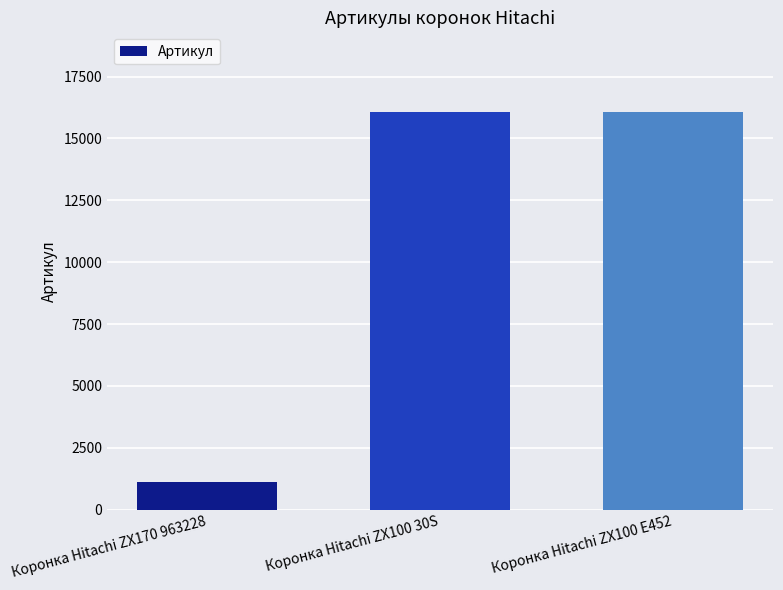

Where is the data nearest to the value 8590?

Коронка Hitachi ZX100 30S